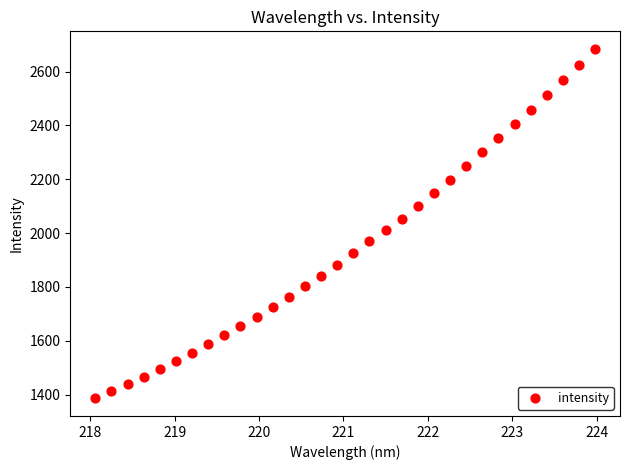

What is the range of X values (max minus min)?

5.9